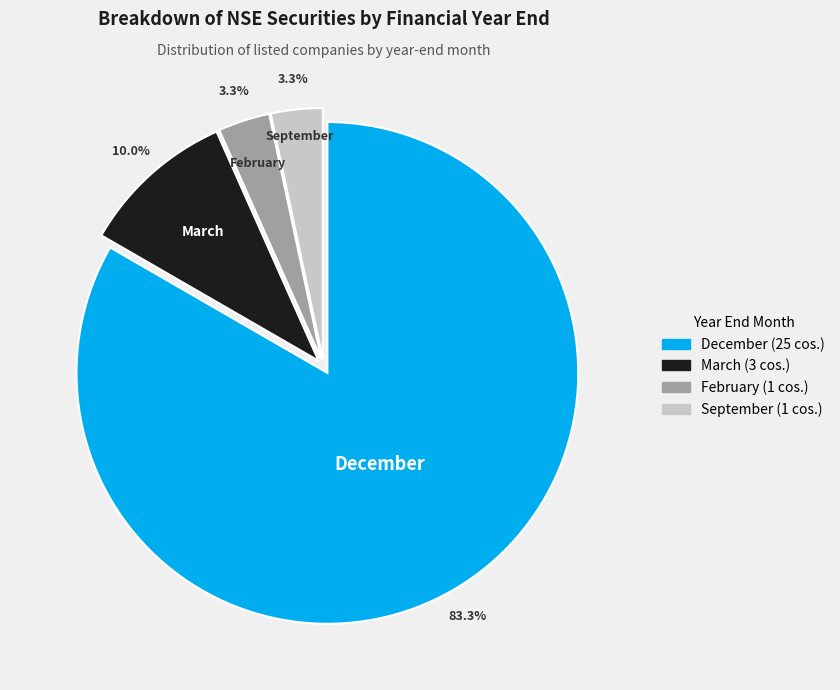

Is there any slice that represents more than half of the pie?

Yes